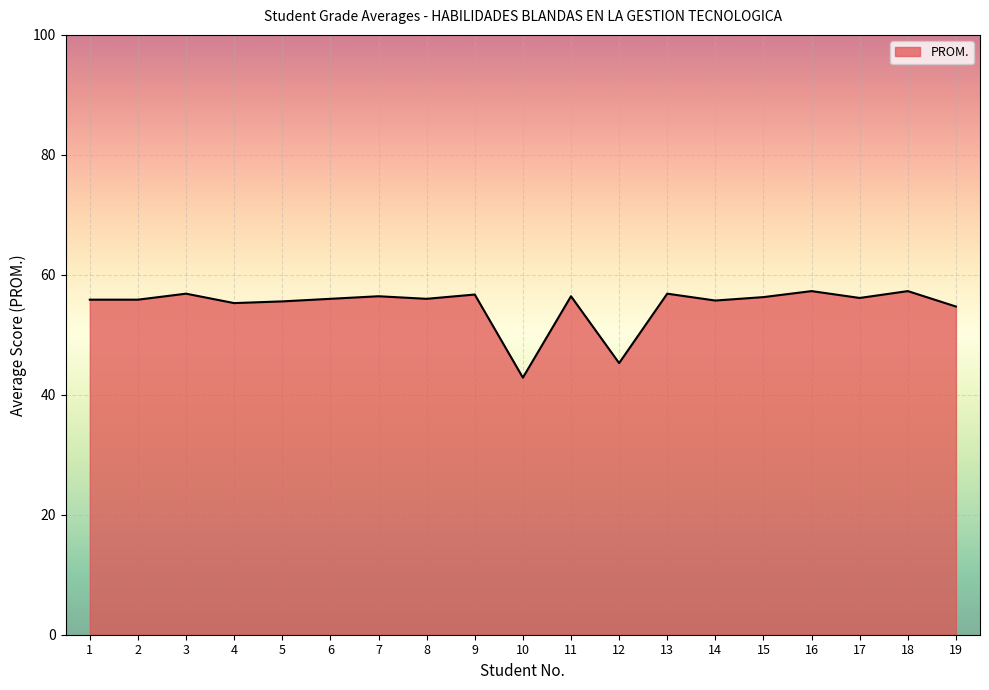

How many categories are shown in the chart?

19